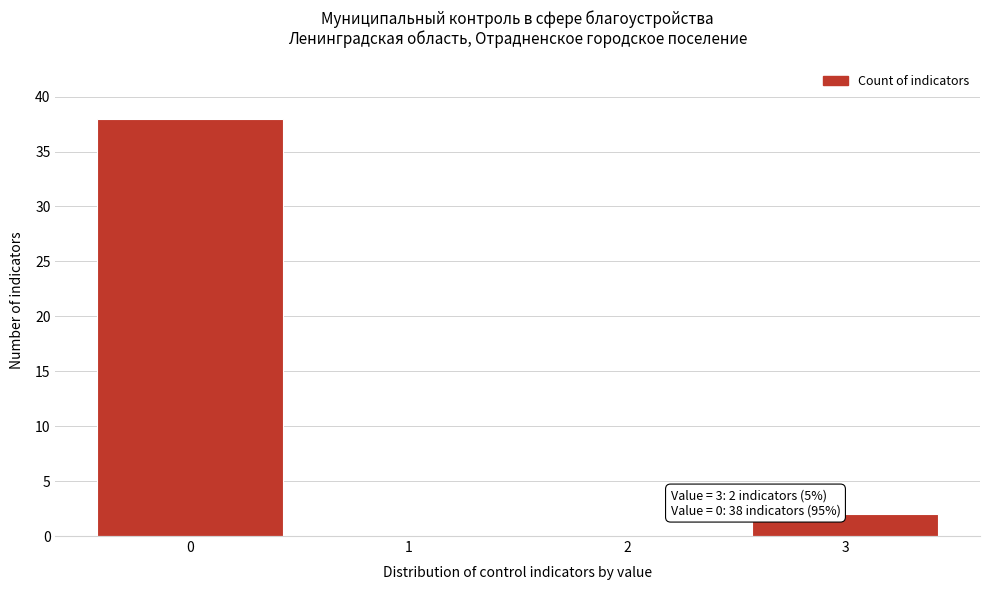

Over which range of the x-axis is the bar tallest?

-0.5 to 0.5